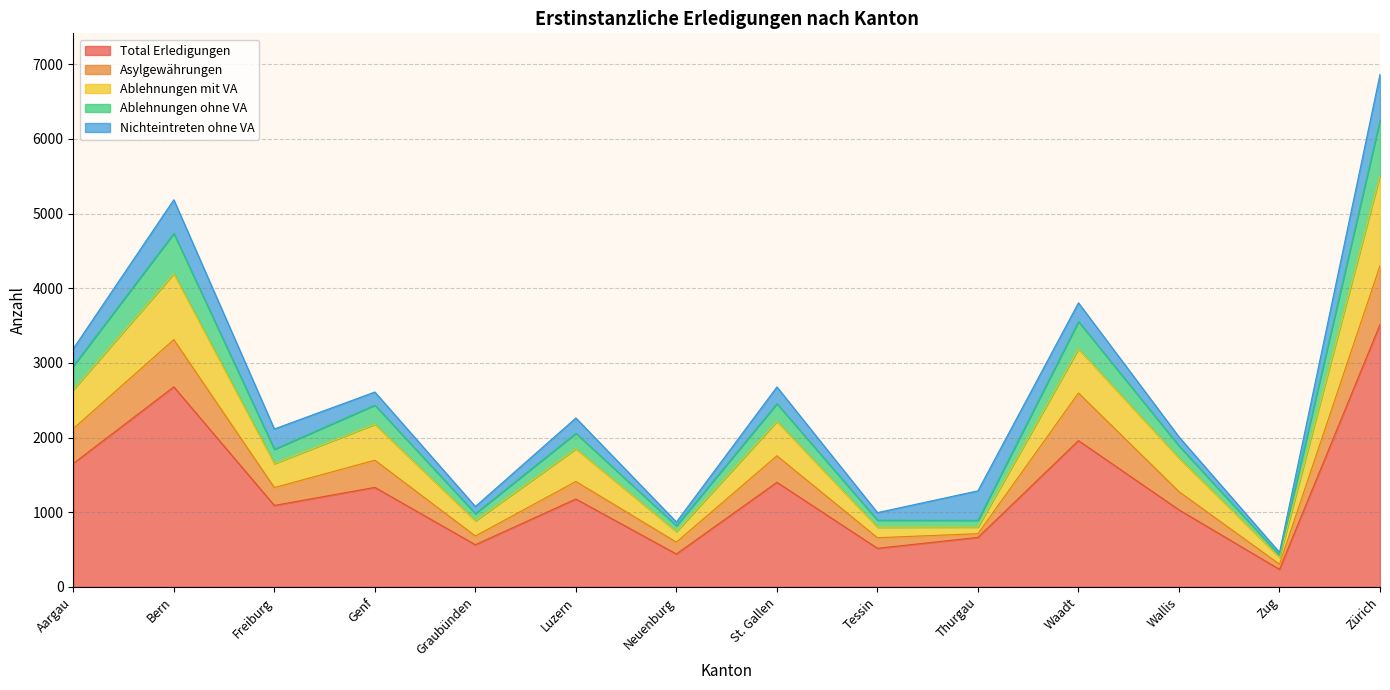

What is the difference between the maximum and second lowest values in the Total Erledigungen series?

3073